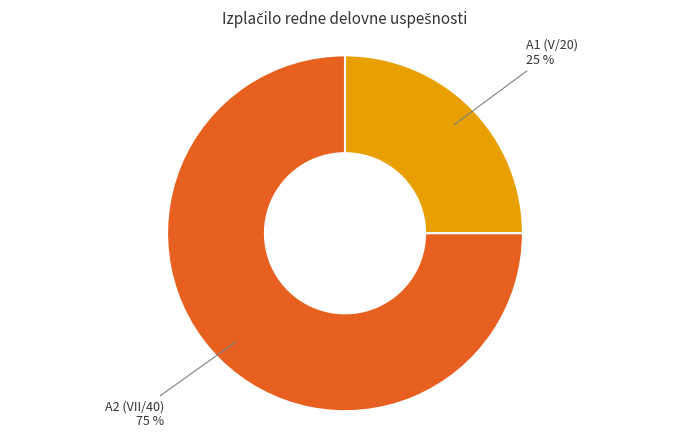

Approximately how many times larger is the value at A1 (V/20) compared to A2 (VII/40)?

0.3